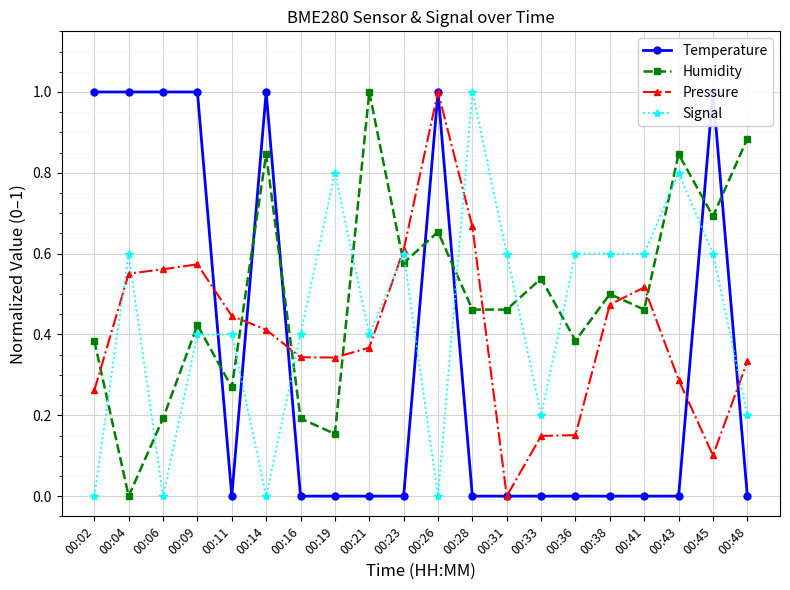

What is the difference between the Signal values at 00:31 and 00:02?

0.6